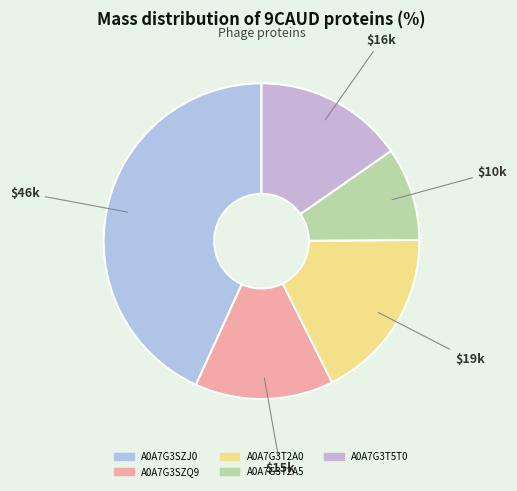

To the nearest percent, what is the combined percentage of A0A7G3SZQ9 and A0A7G3T2A0?

32%